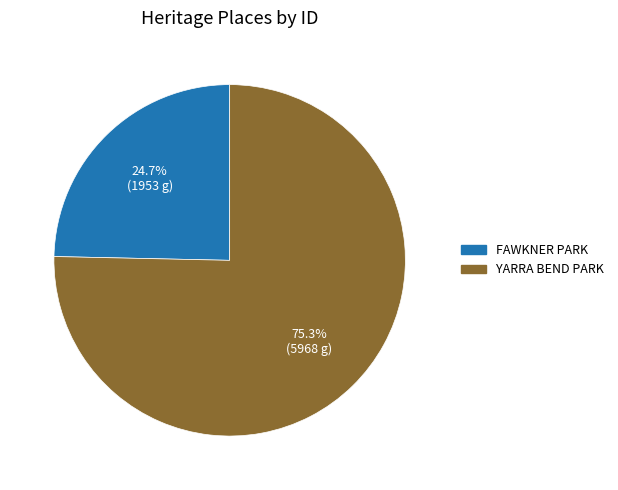

To the nearest percent, what is the average slice percentage?

50%